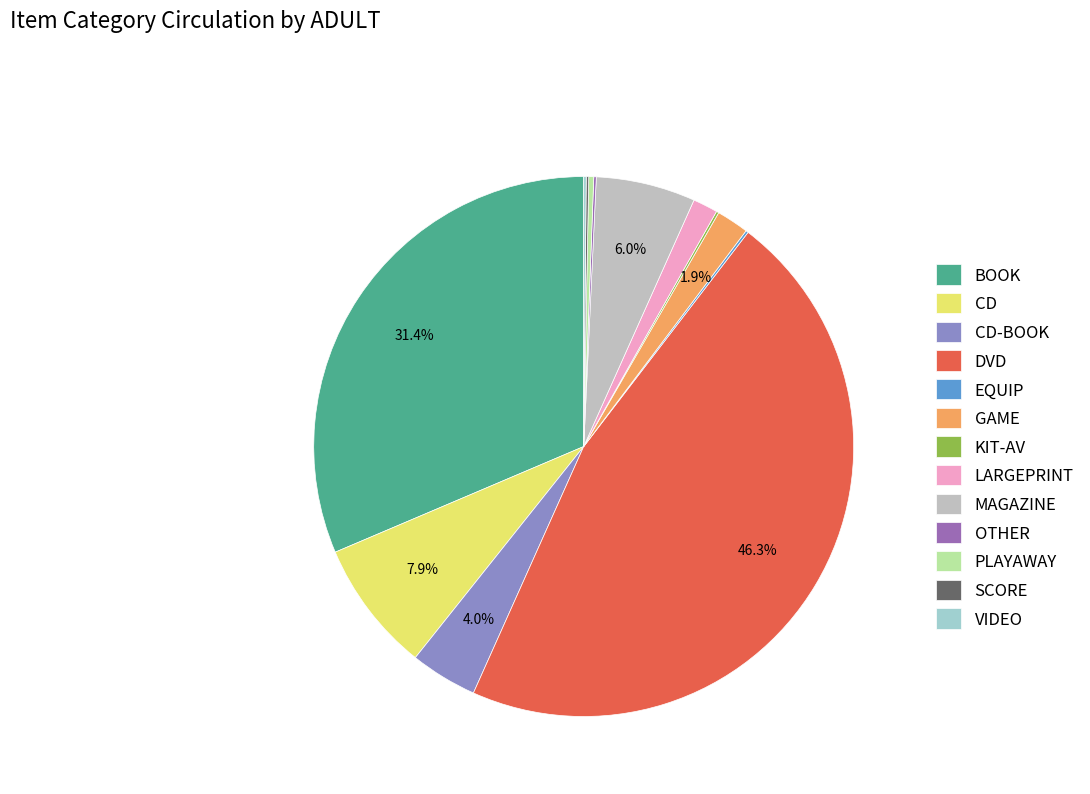

To the nearest percent, what is the combined percentage of EQUIP and CD?

8%